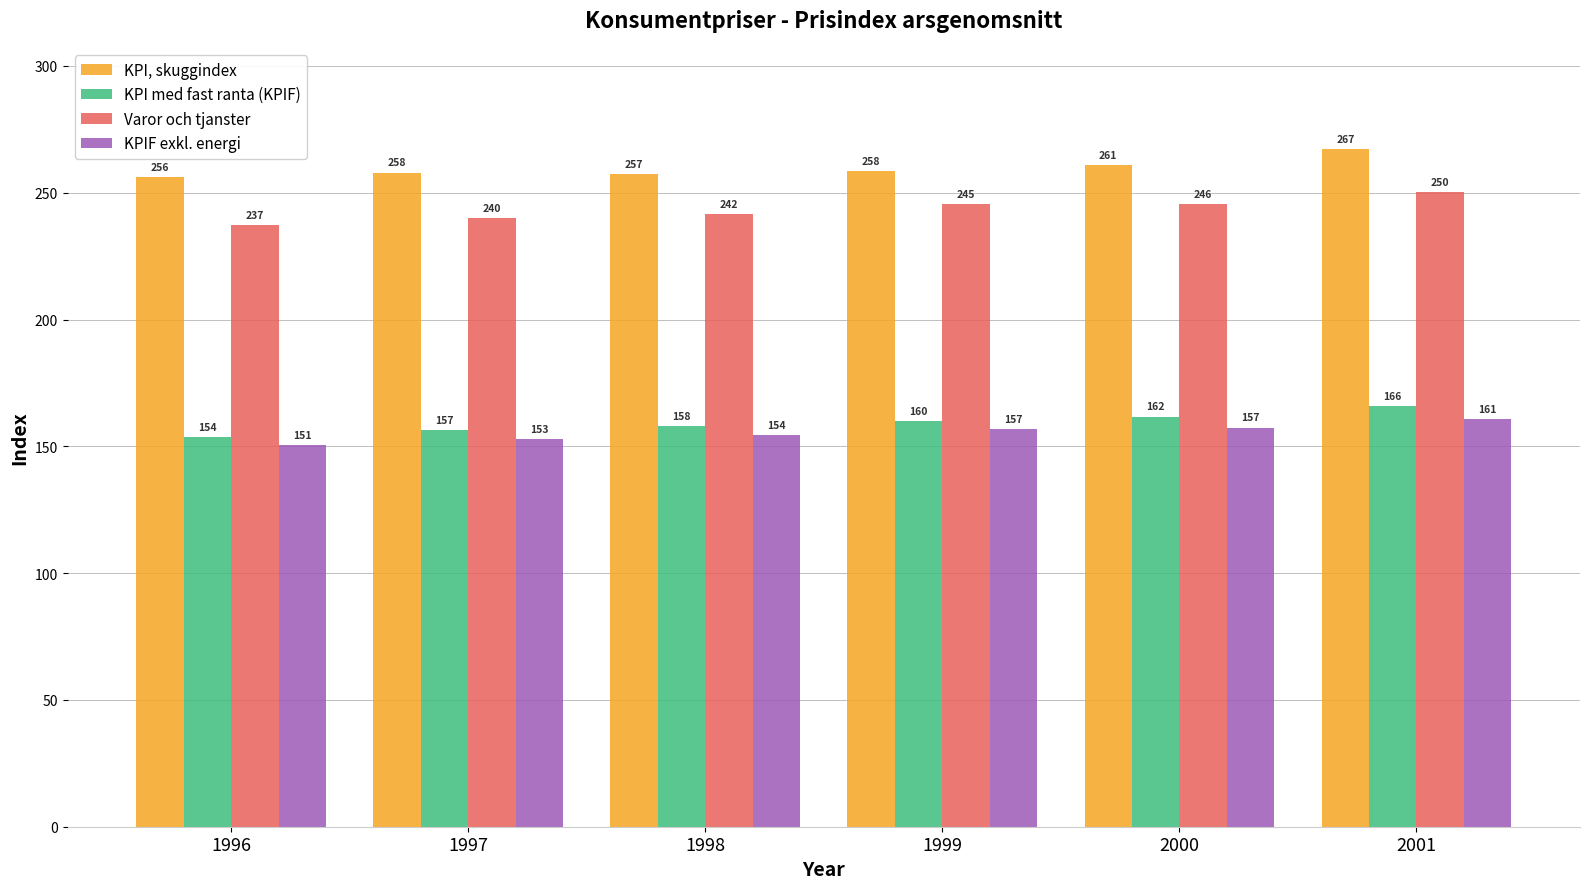

Which series has the widest spread of values?

Varor och tjanster